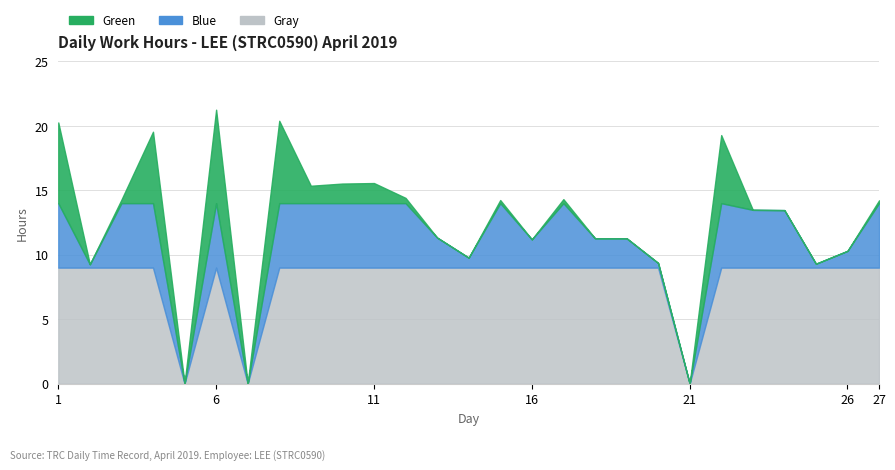

Between 20 and 16, which is larger?

16